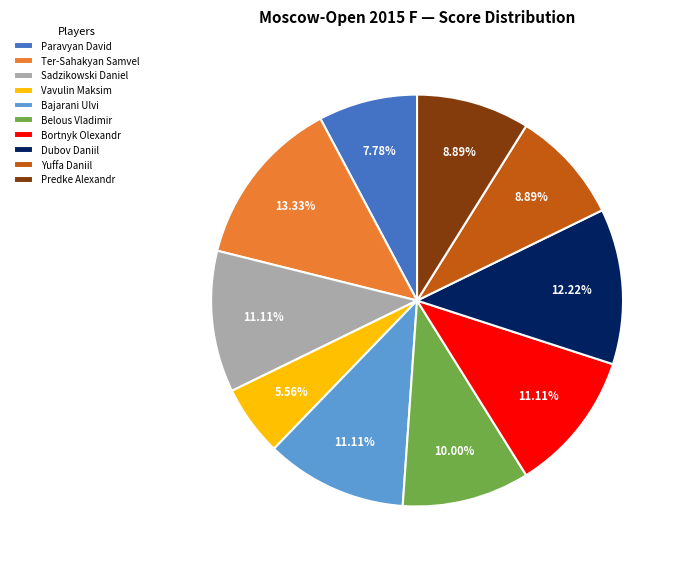

What is the total percentage of Yuffa Daniil and Sadzikowski Daniel?

20.0%